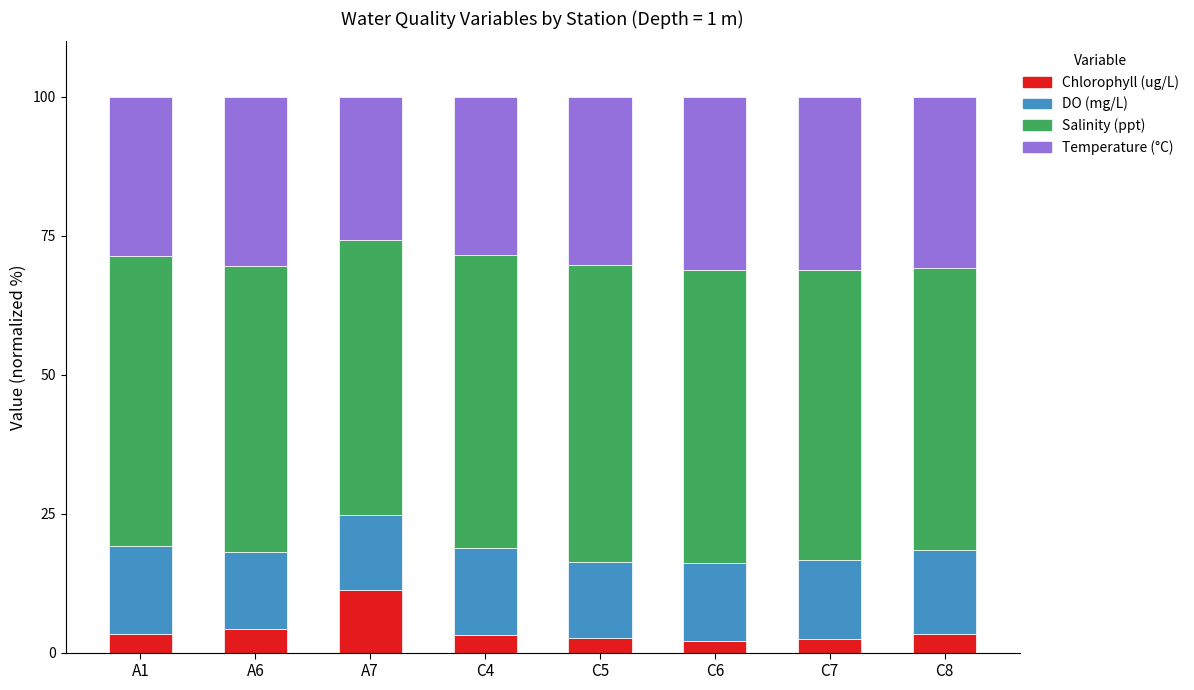

What is the total value across all series at A1?

100.0